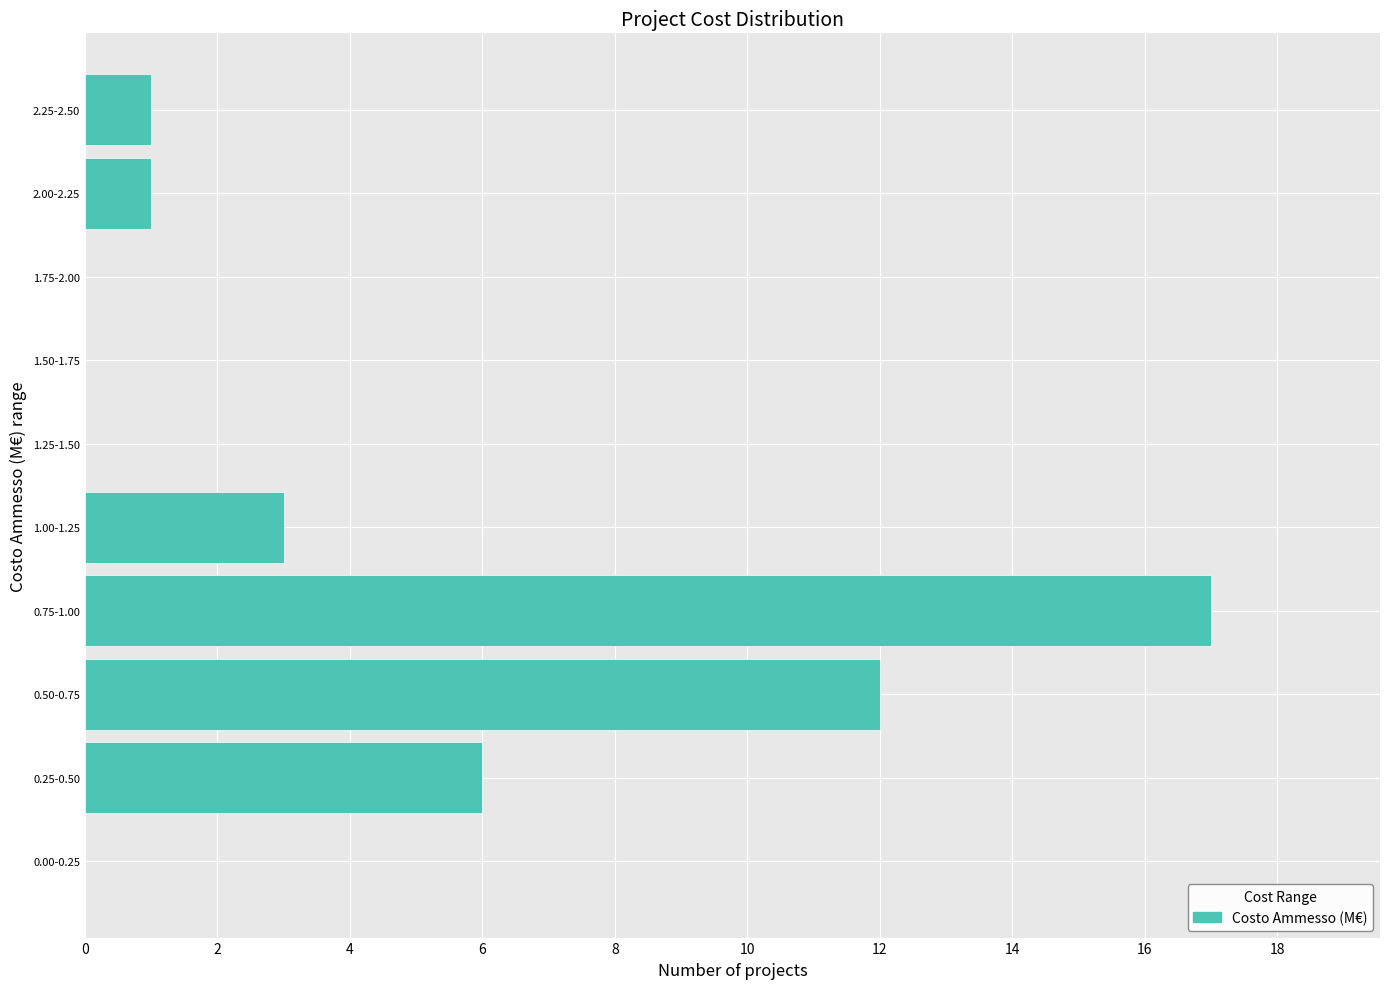

Reading top to bottom, extract all data points from this chart.

2.25-2.50=1	2.00-2.25=1	1.75-2.00=0	1.50-1.75=0	1.25-1.50=0	1.00-1.25=3	0.75-1.00=17	0.50-0.75=12	0.25-0.50=6	0.00-0.25=0